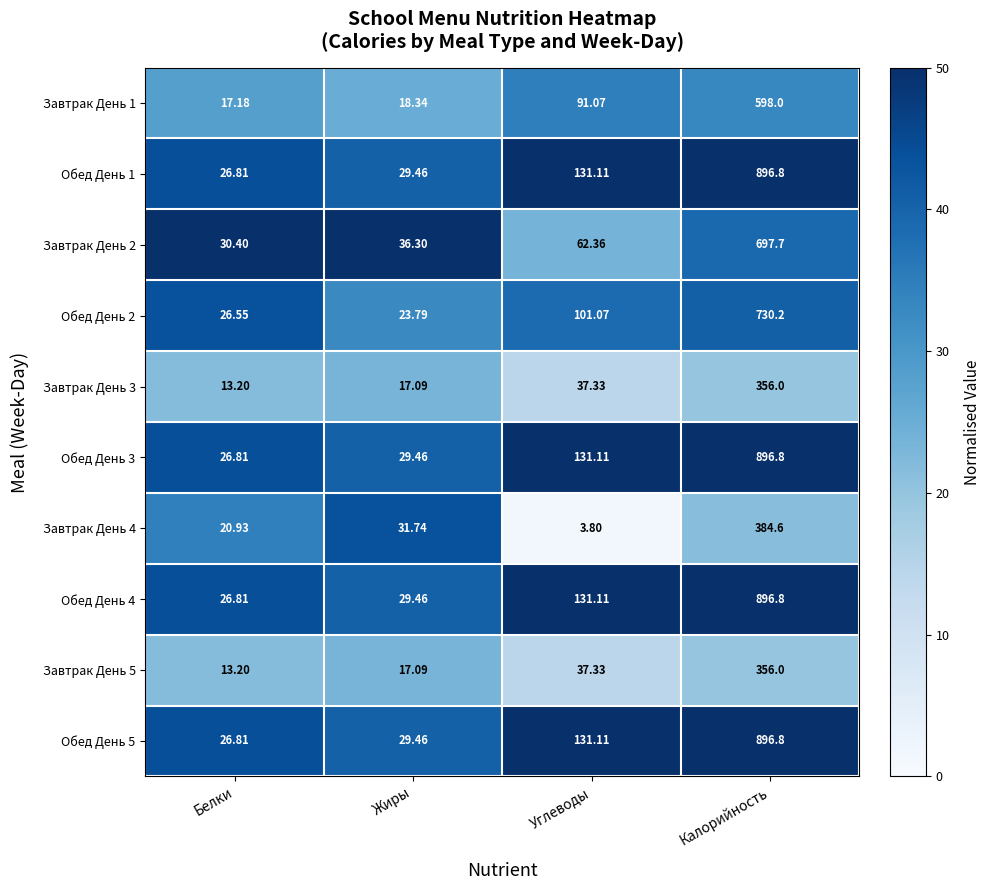

Which label corresponds to the smallest value in the chart?

Углеводы